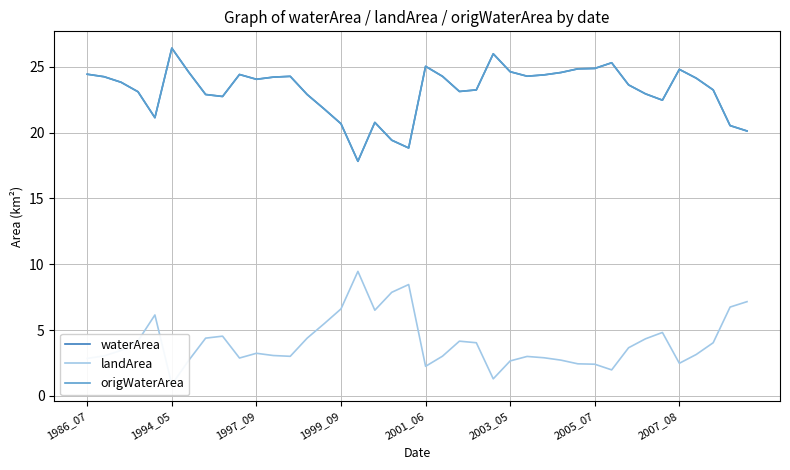

True or false: landArea has a value of 3.0 at 12.

True